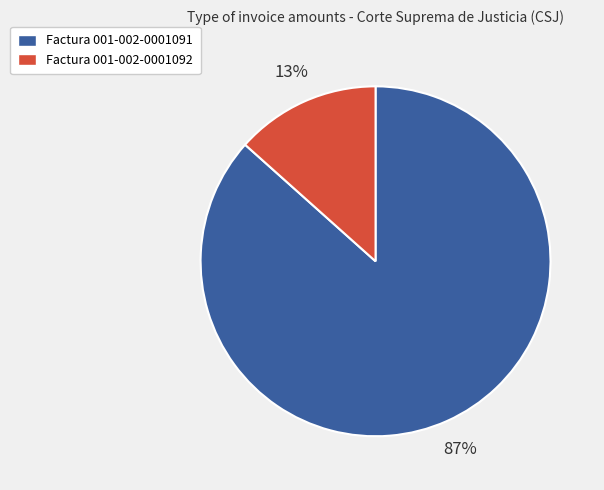

To the nearest percent, what is the average slice percentage?

50%